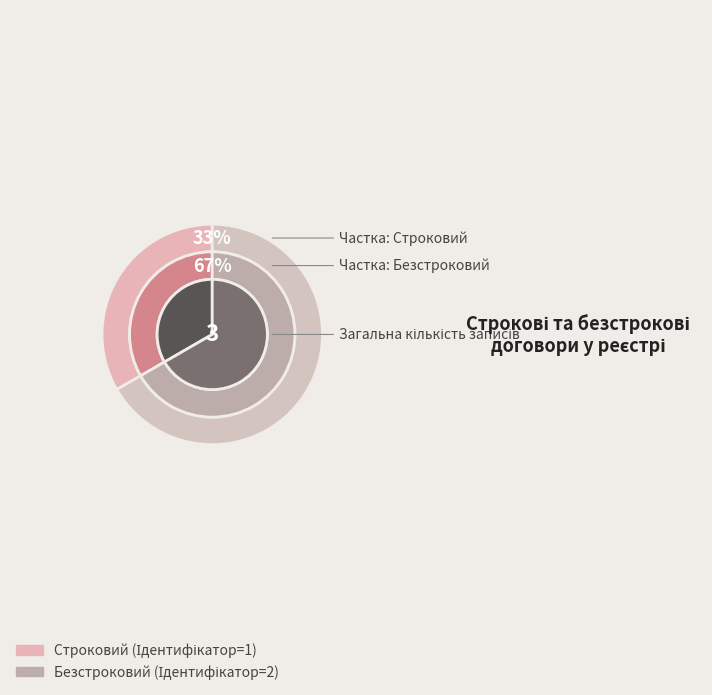

How many slices are in this pie chart?

2